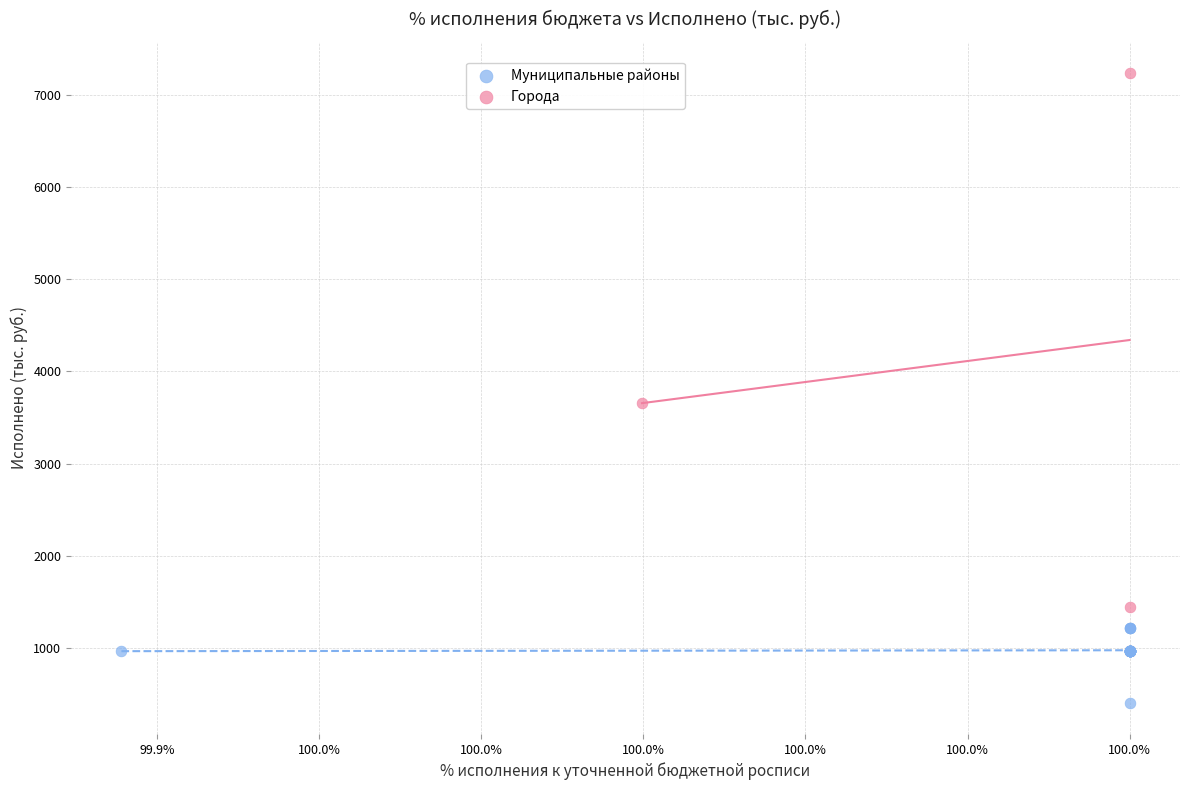

Which series has the largest Y range (max minus min)?

Города